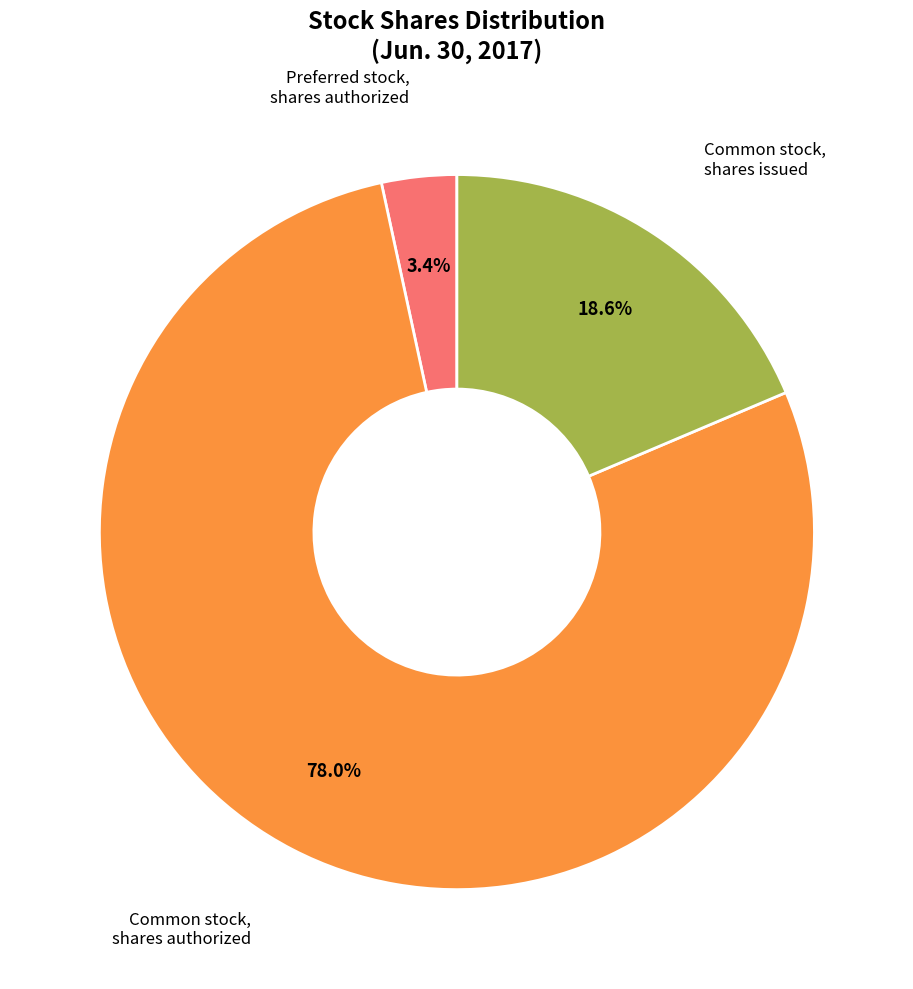

Is there any slice that represents more than half of the pie?

Yes